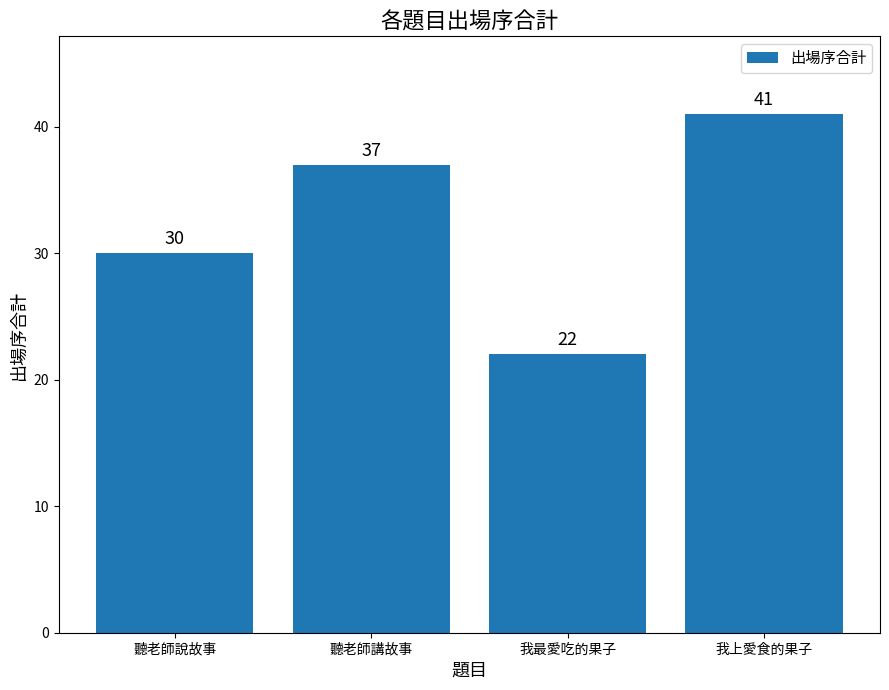

What is the ratio of the value at 聽老師說故事 to the value at 我上愛食的果子?

0.7